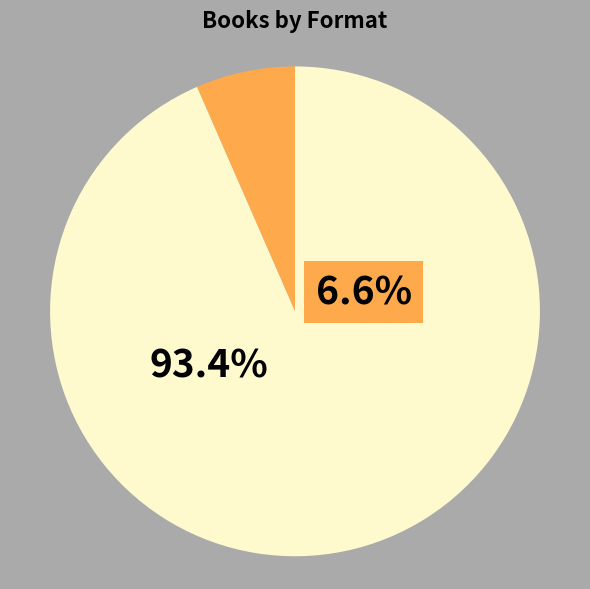

Is there a majority slice in this chart?

Yes